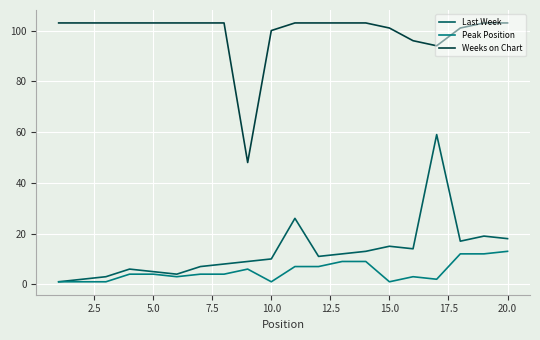

How many categories are shown in the chart?

20